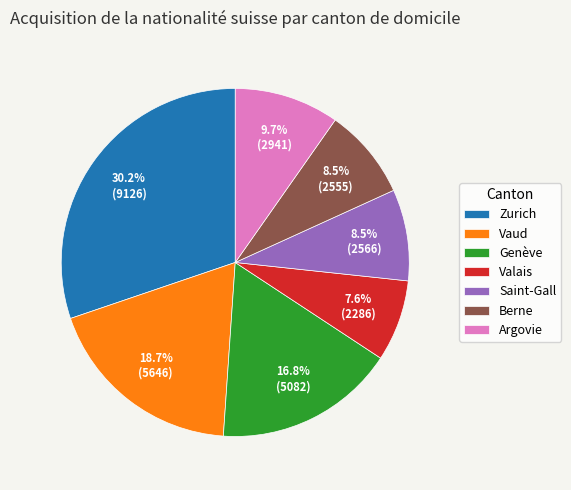

The Argovie slice represents 24% of the pie. True or false?

False